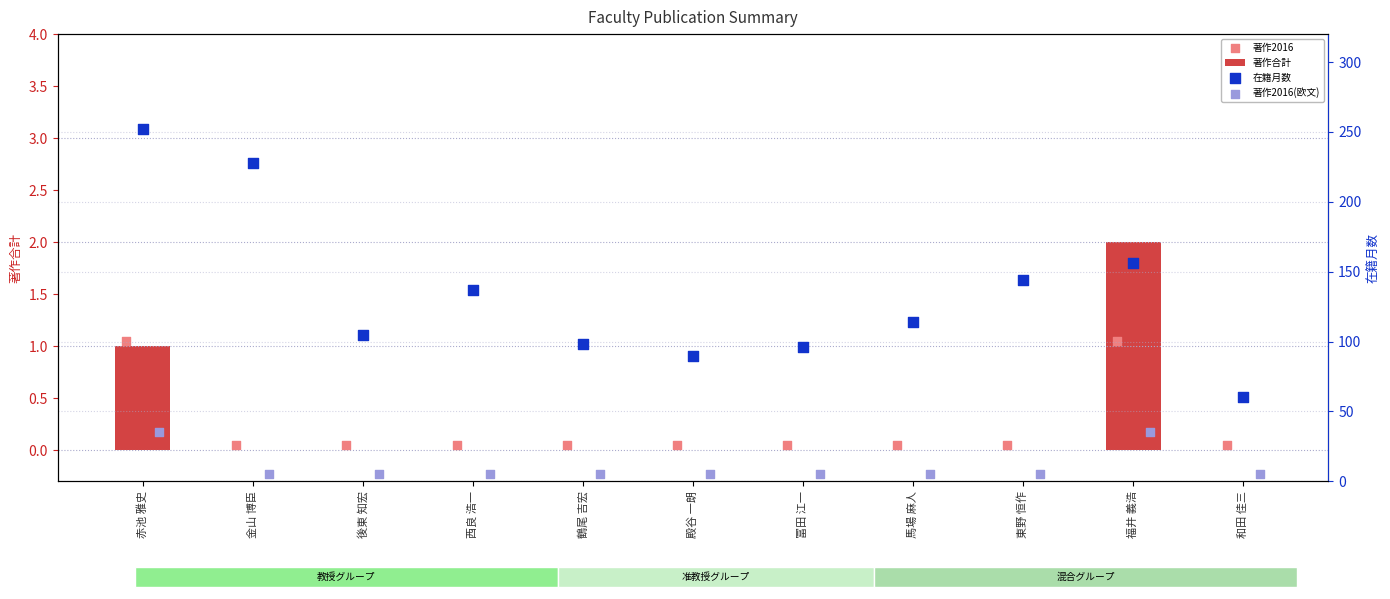

Which series reaches the minimum Y coordinate?

著作合計